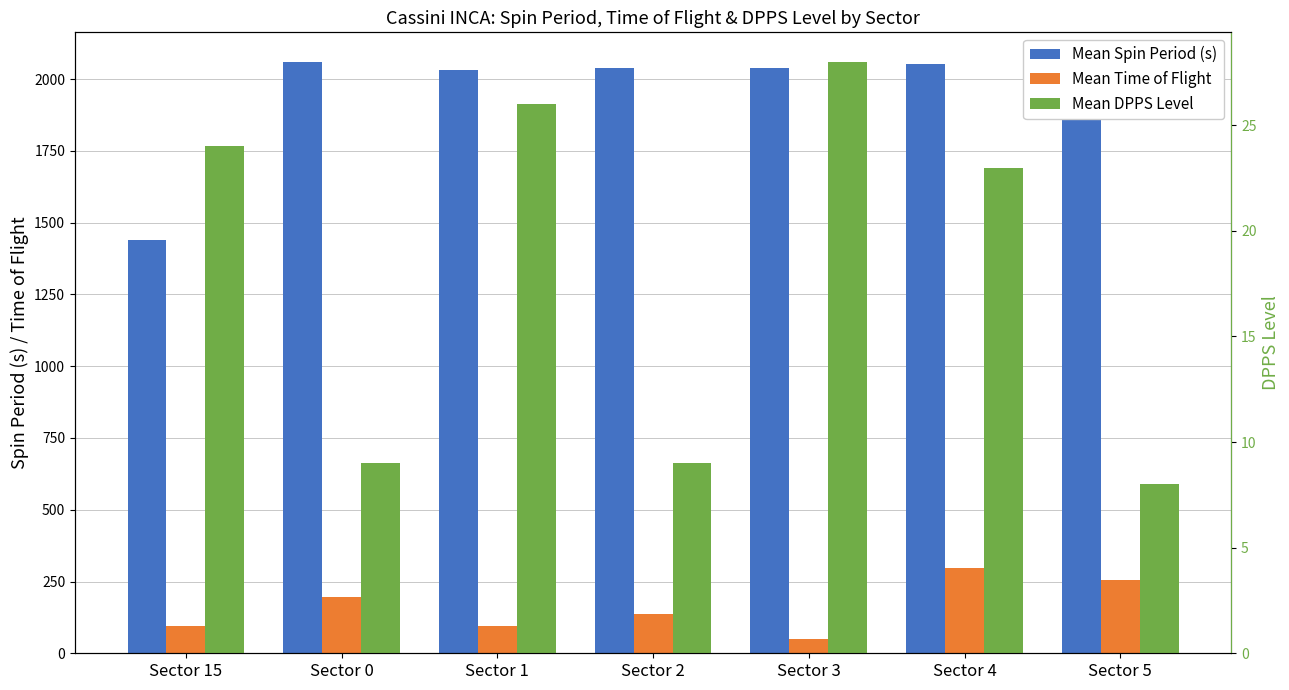

What are all the series names shown in the legend?

Mean Spin Period (s), Mean Time of Flight, Mean DPPS Level